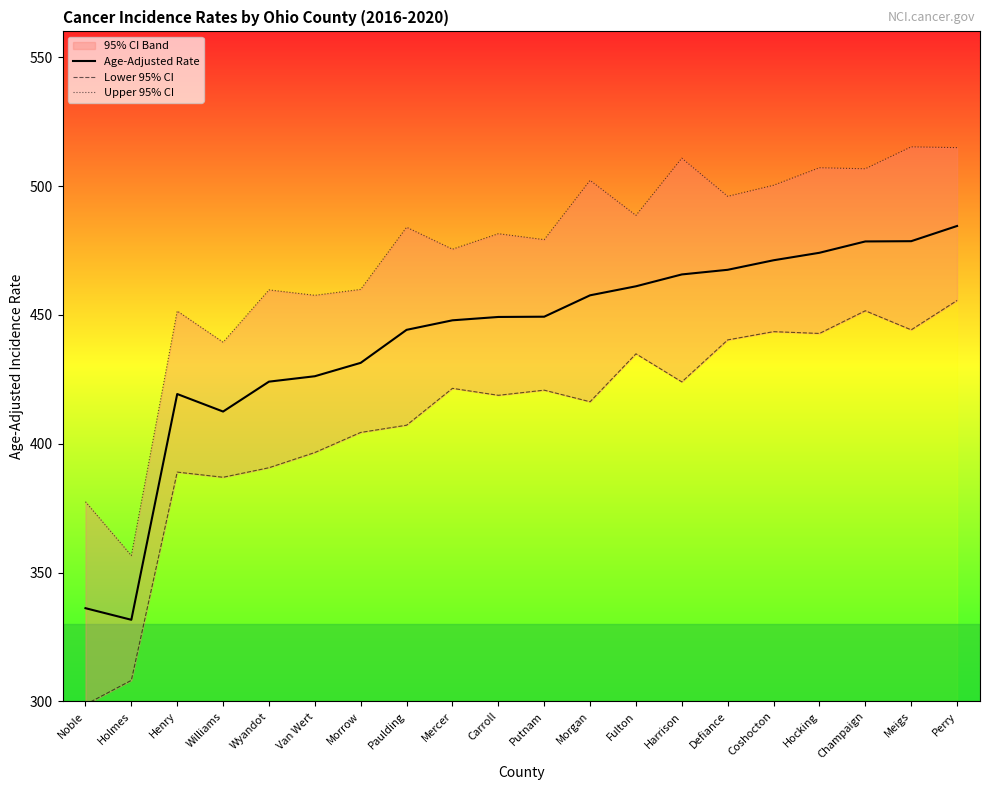

What is the minimum value for Age-Adjusted Rate?

331.7